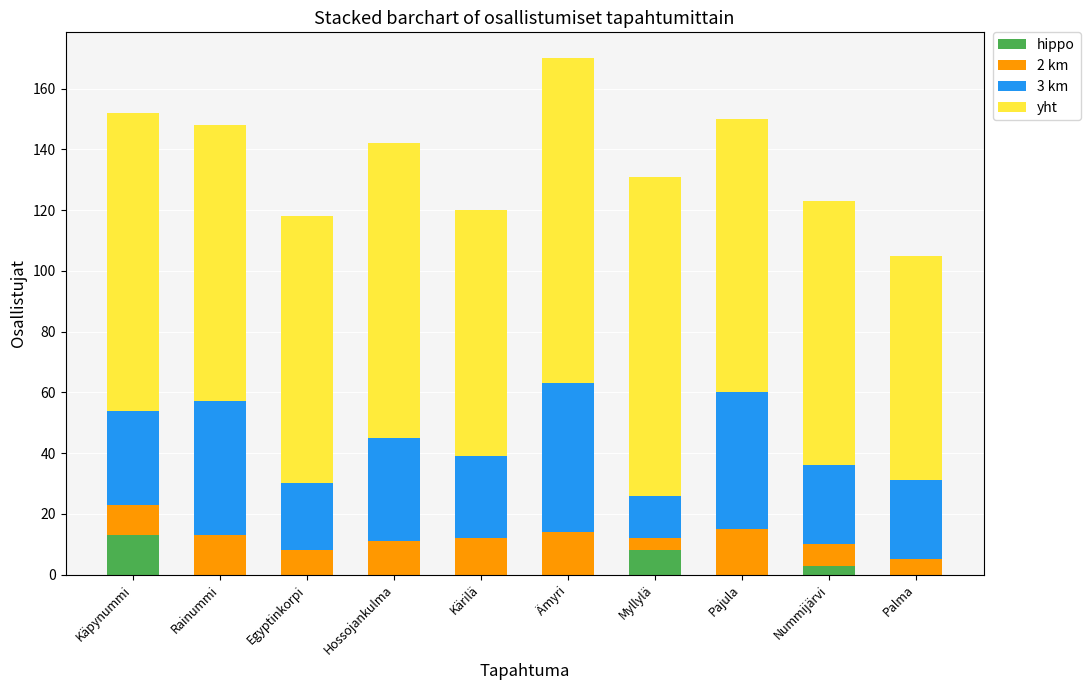

At which category is the sum across all series the highest?

Ämyri